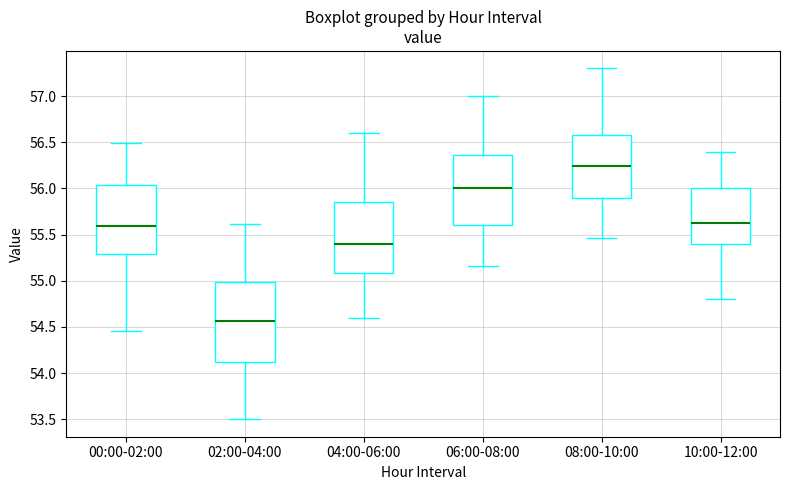

Reading left to right, read every box against the y-axis: the position of its median line, the range the box covers, and the ends of its whiskers. The values are not printed on the chart, so give them approximately, as read against the axis.

00:00-02:00: median 55.60, box 55.30 to 56.05, whiskers 54.45 to 56.50
02:00-04:00: median 54.55, box 54.10 to 55.00, whiskers 53.50 to 55.60
04:00-06:00: median 55.40, box 55.10 to 55.85, whiskers 54.60 to 56.60
06:00-08:00: median 56.00, box 55.60 to 56.35, whiskers 55.15 to 57.00
08:00-10:00: median 56.25, box 55.90 to 56.60, whiskers 55.45 to 57.30
10:00-12:00: median 55.65, box 55.40 to 56.00, whiskers 54.80 to 56.40